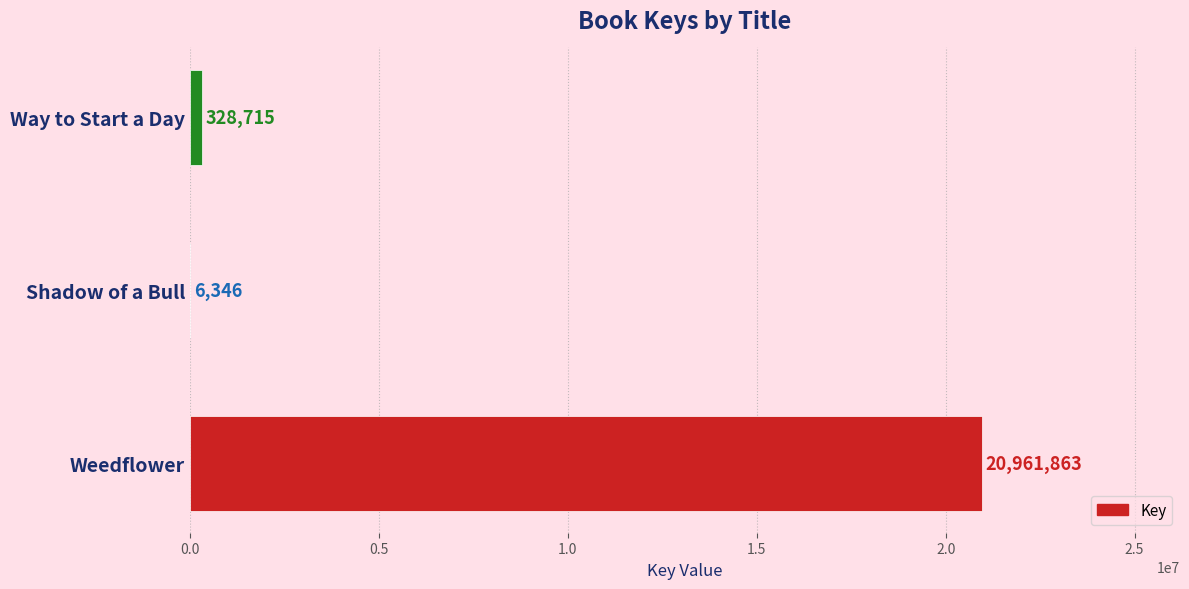

What value does the data have at Weedflower?

20961863